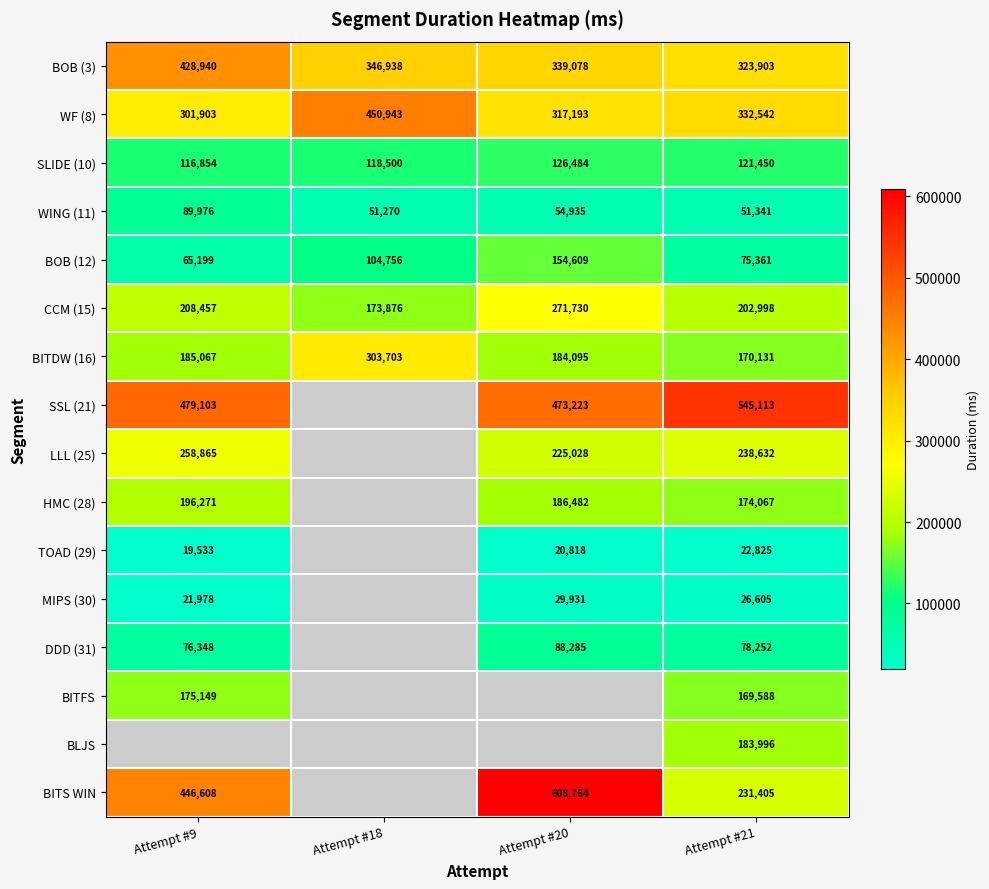

Where is BOB (12) nearest to the value 109904?

Attempt #18